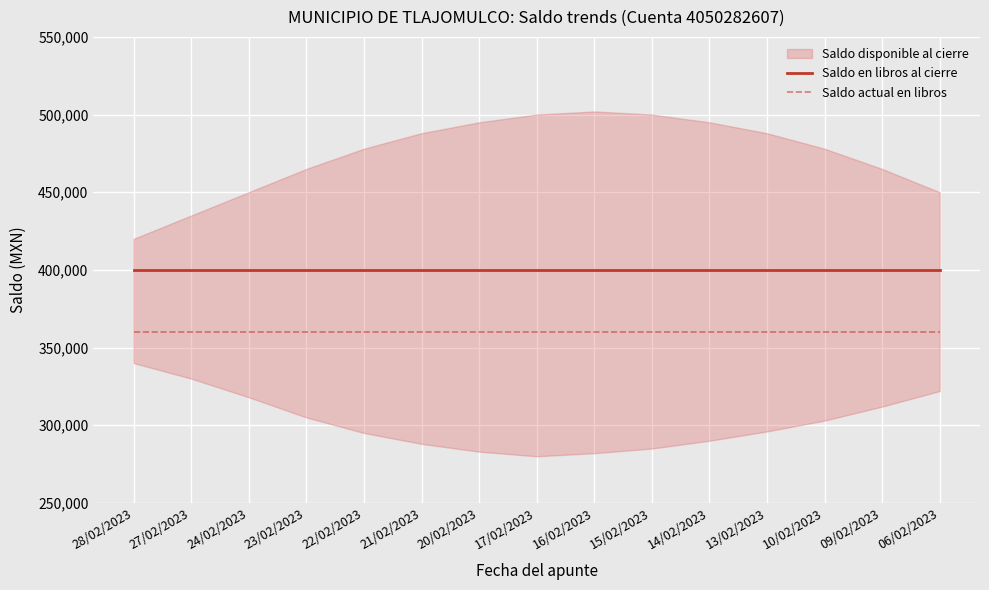

Rank the categories by Saldo en libros al cierre value from lowest to highest.

28/02/2023, 27/02/2023, 24/02/2023, 23/02/2023, 22/02/2023, 21/02/2023, 20/02/2023, 17/02/2023, 16/02/2023, 15/02/2023, 14/02/2023, 13/02/2023, 10/02/2023, 09/02/2023, 06/02/2023